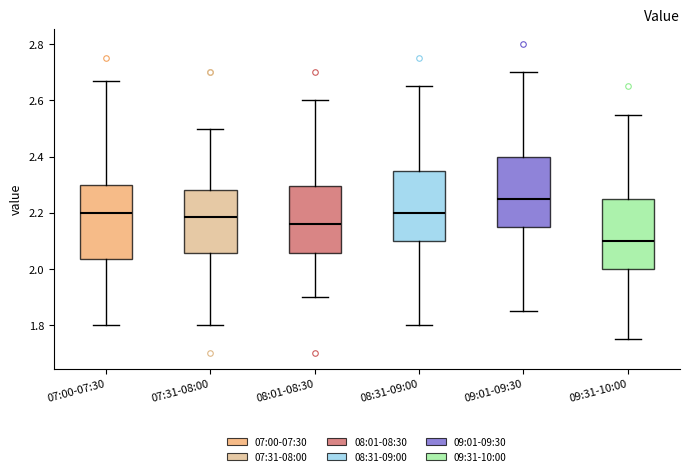

Which box's median line is the lowest?

09:31-10:00